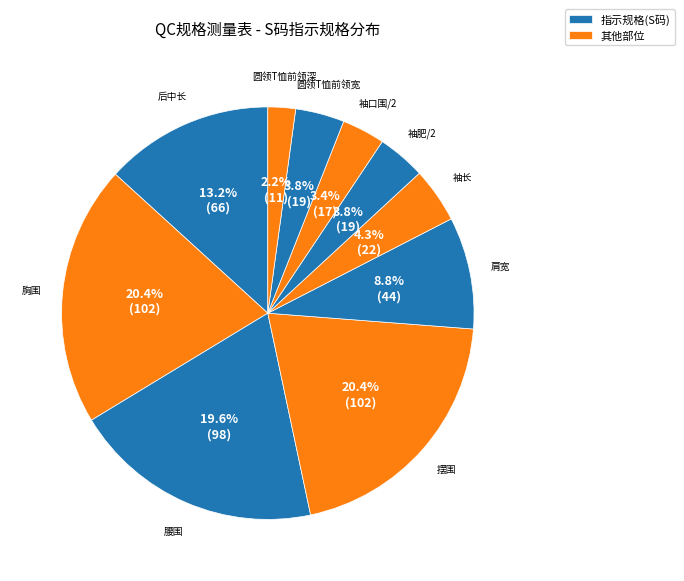

Which slice is the largest?

胸围